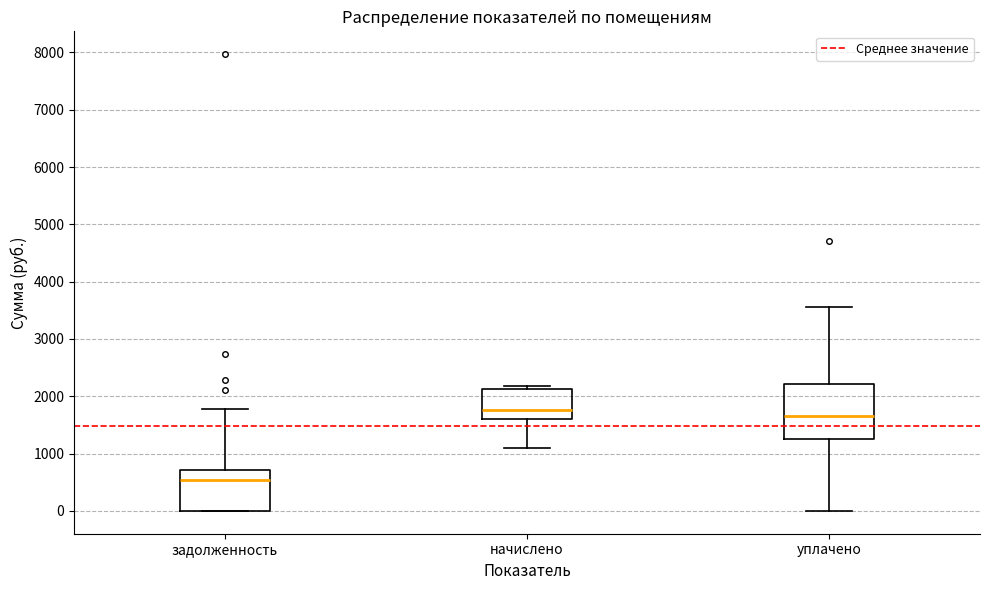

Reading left to right, read every box against the y-axis: the position of its median line, the range the box covers, and the ends of its whiskers. The values are not printed on the chart, so give them approximately, as read against the axis.

задолженность: median 500, box 0 to 700, whiskers 0 to 1800
начислено: median 1800, box 1600 to 2100, whiskers 1100 to 2200
уплачено: median 1600, box 1300 to 2200, whiskers 0 to 3600